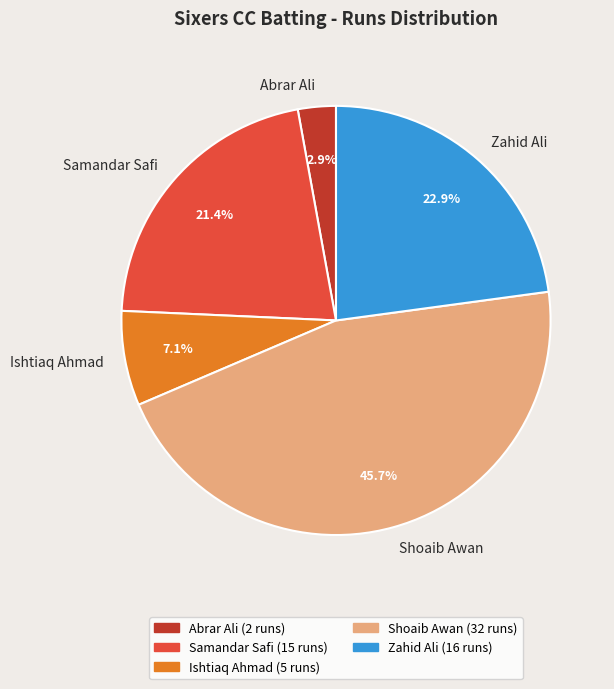

What percentage is NOT represented by Zahid Ali?

77.1%